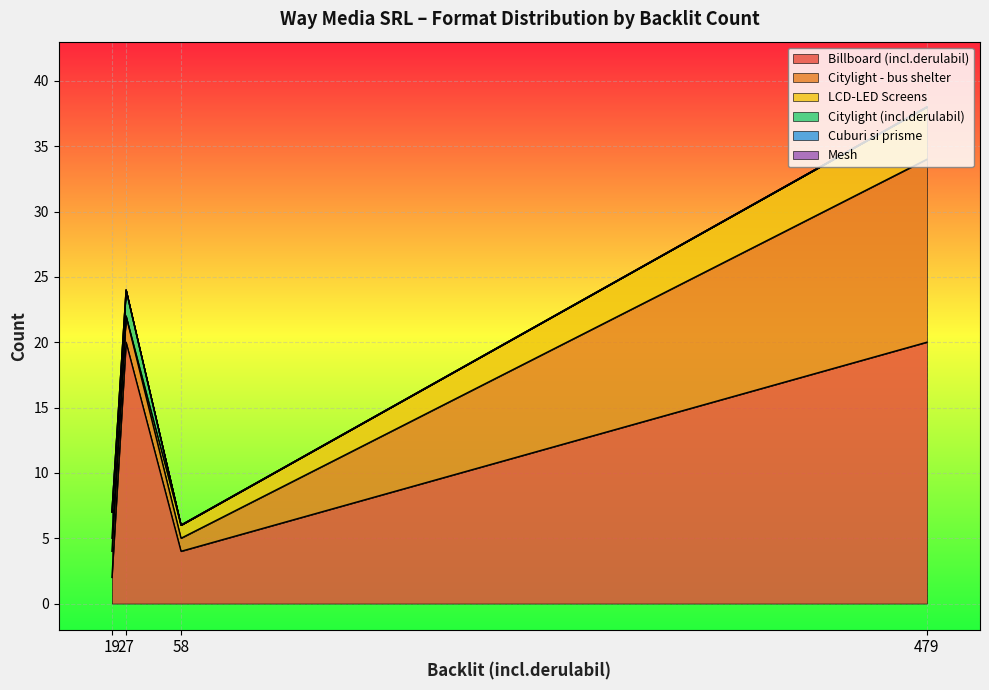

True or false: Billboard (incl.derulabil) and Citylight - bus shelter cross at least once.

False